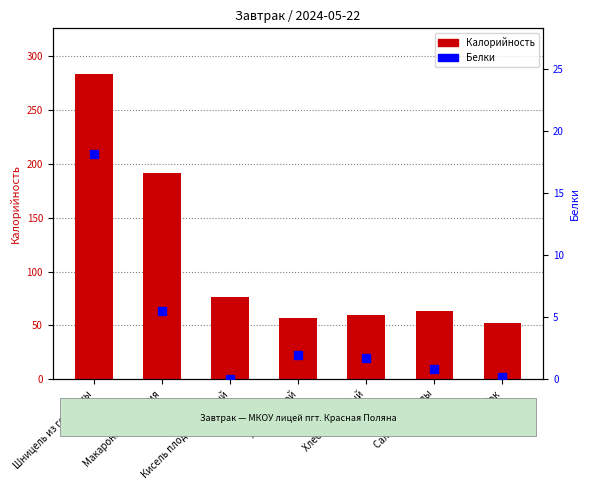

Is the value of Калорийность at Хлеб пшеничный greater than the value of Белки at Кисель плодовоягодный?

Yes